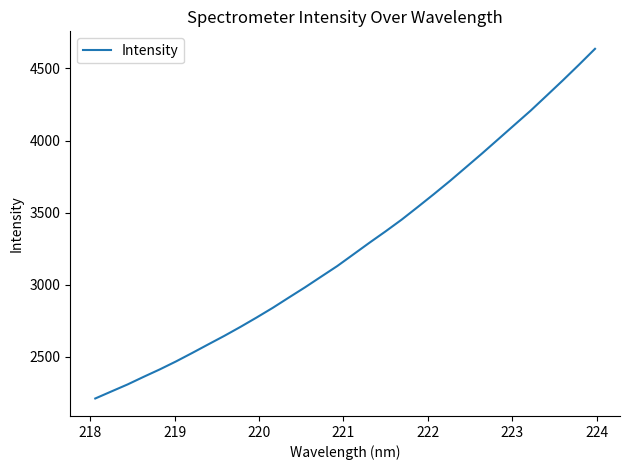

How many distinct data groups are displayed?

1